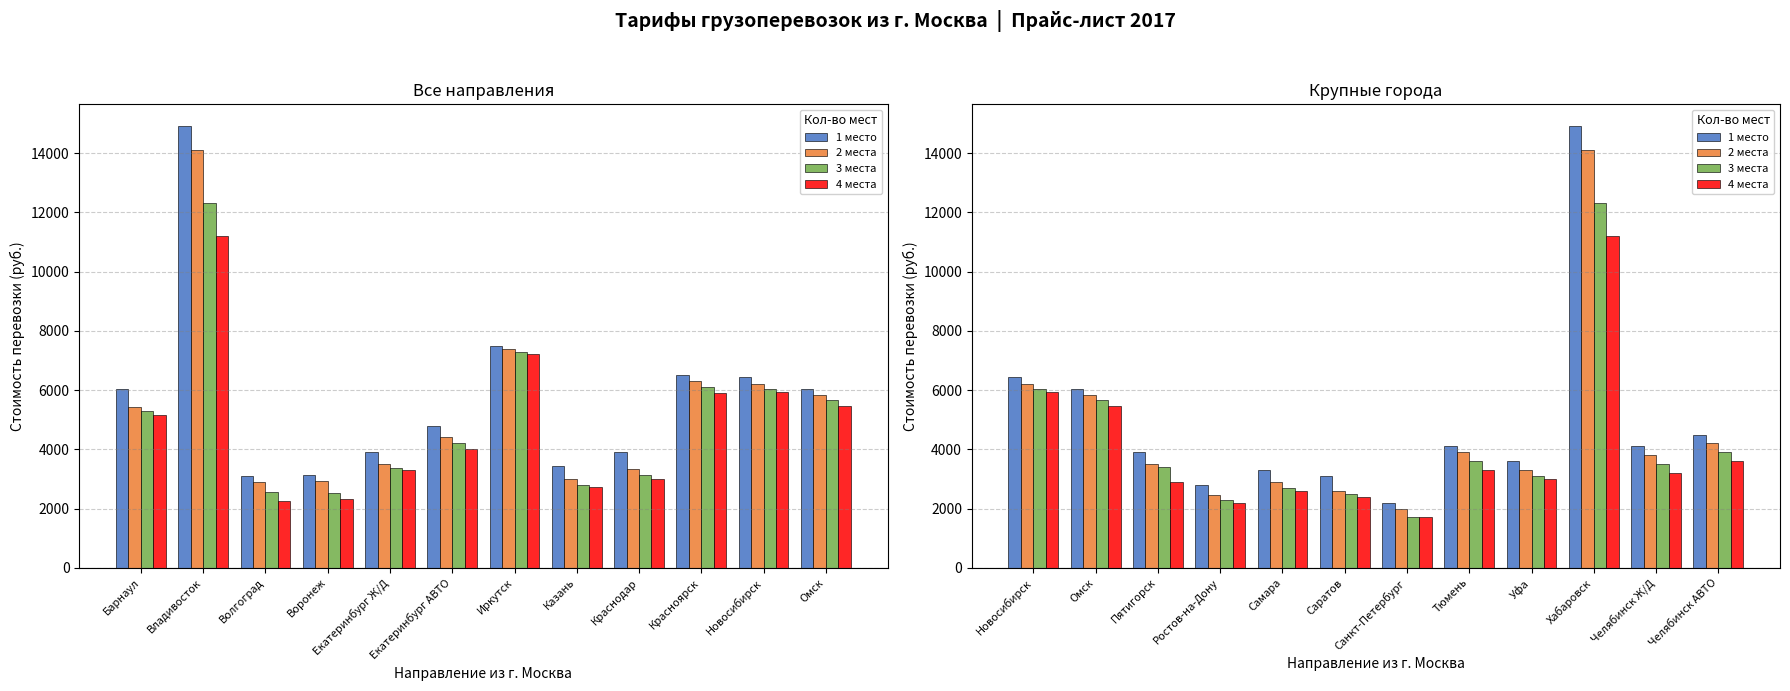

What is the label of the 12th bar from the right?

Новосибирск